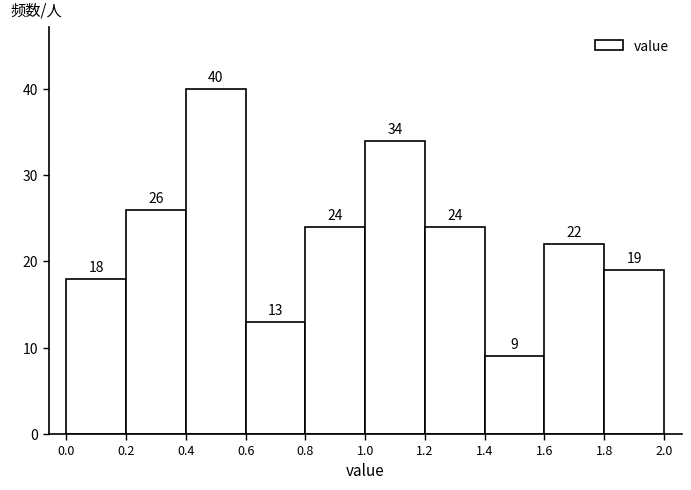

How tall is the bar that spans 0.6 to 0.8 on the x-axis?

13